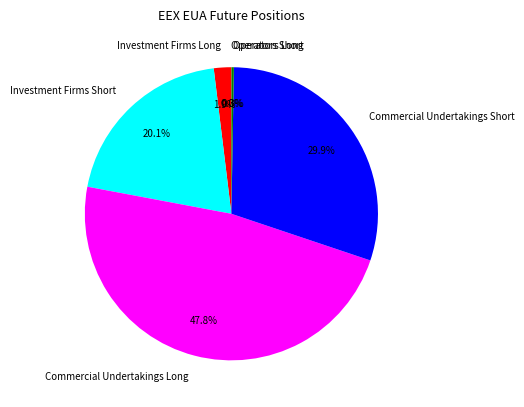

Which slice is the largest?

Commercial Undertakings Long